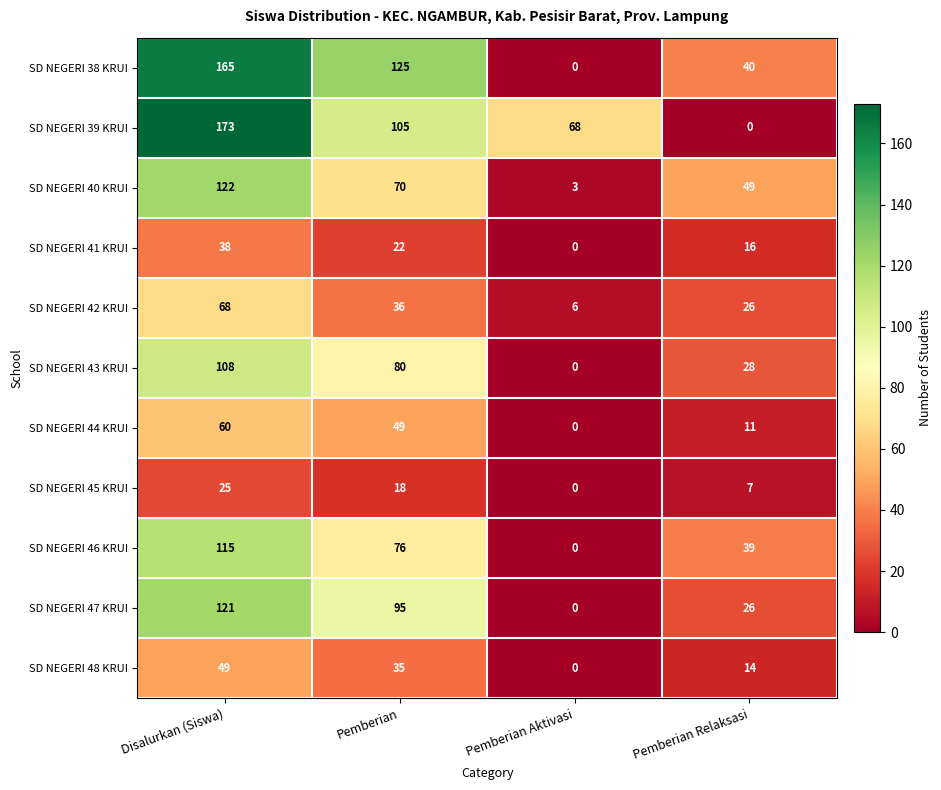

What is the sum of all SD NEGERI 47 KRUI values?

242